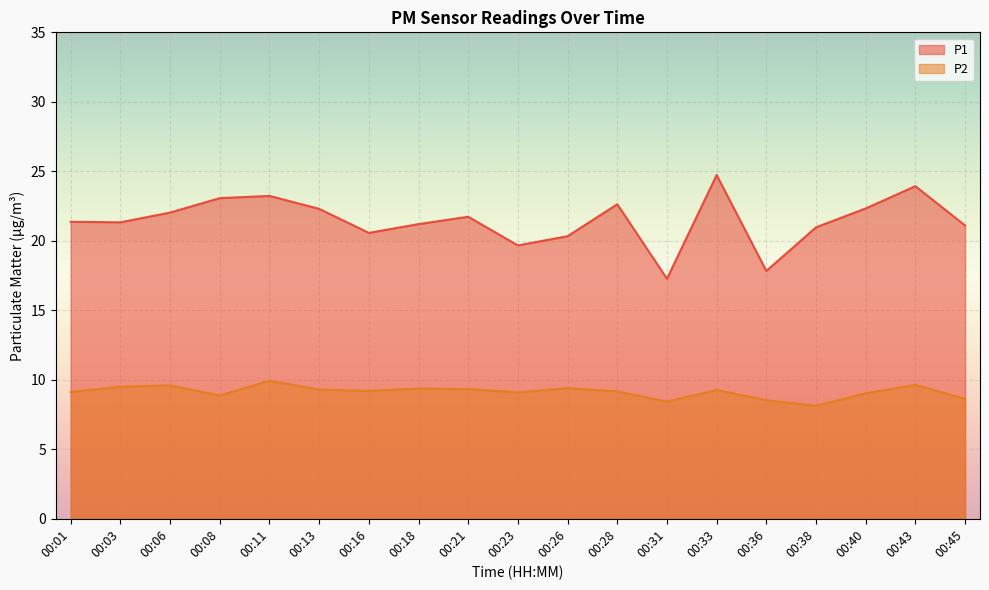

List the series in order of their peak value, highest first.

P1, P2